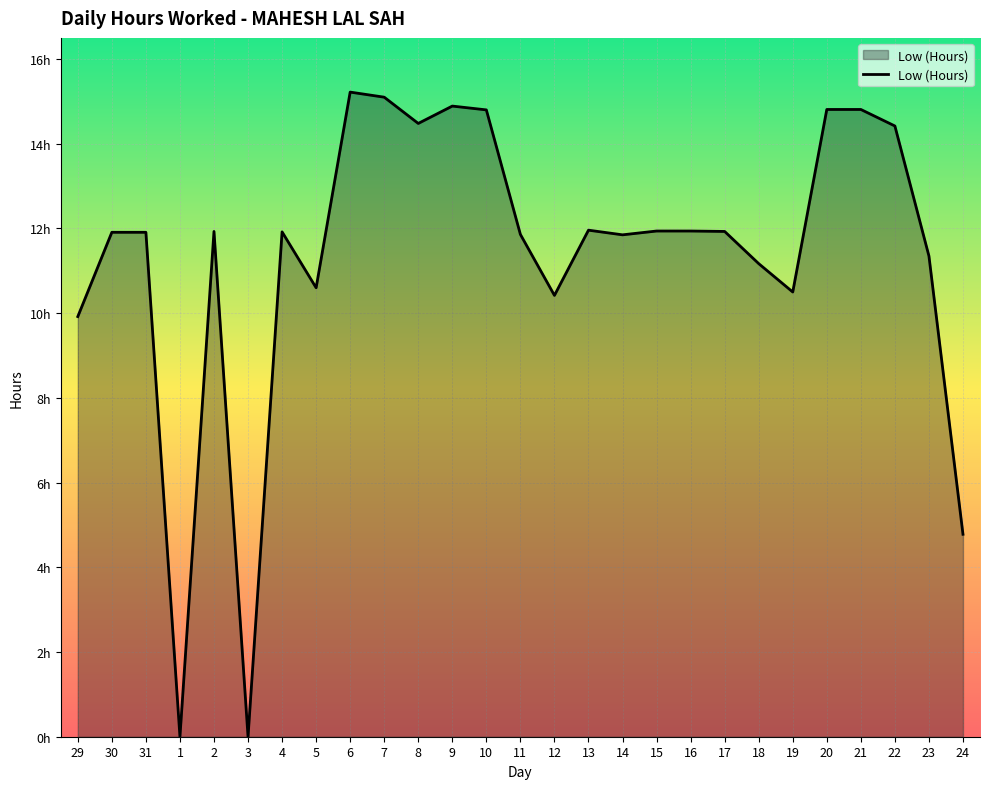

What is the value of the 15th point from the left?

10.4